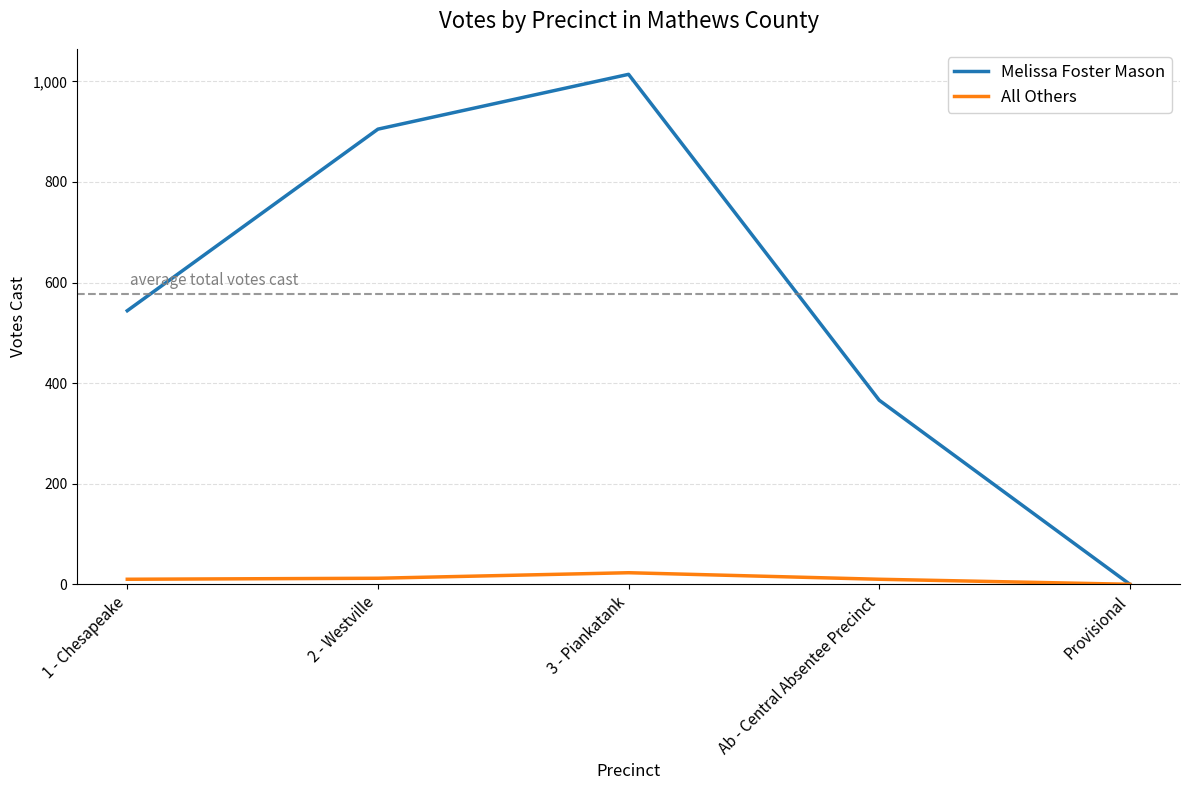

What is the average value of the All Others series?

11